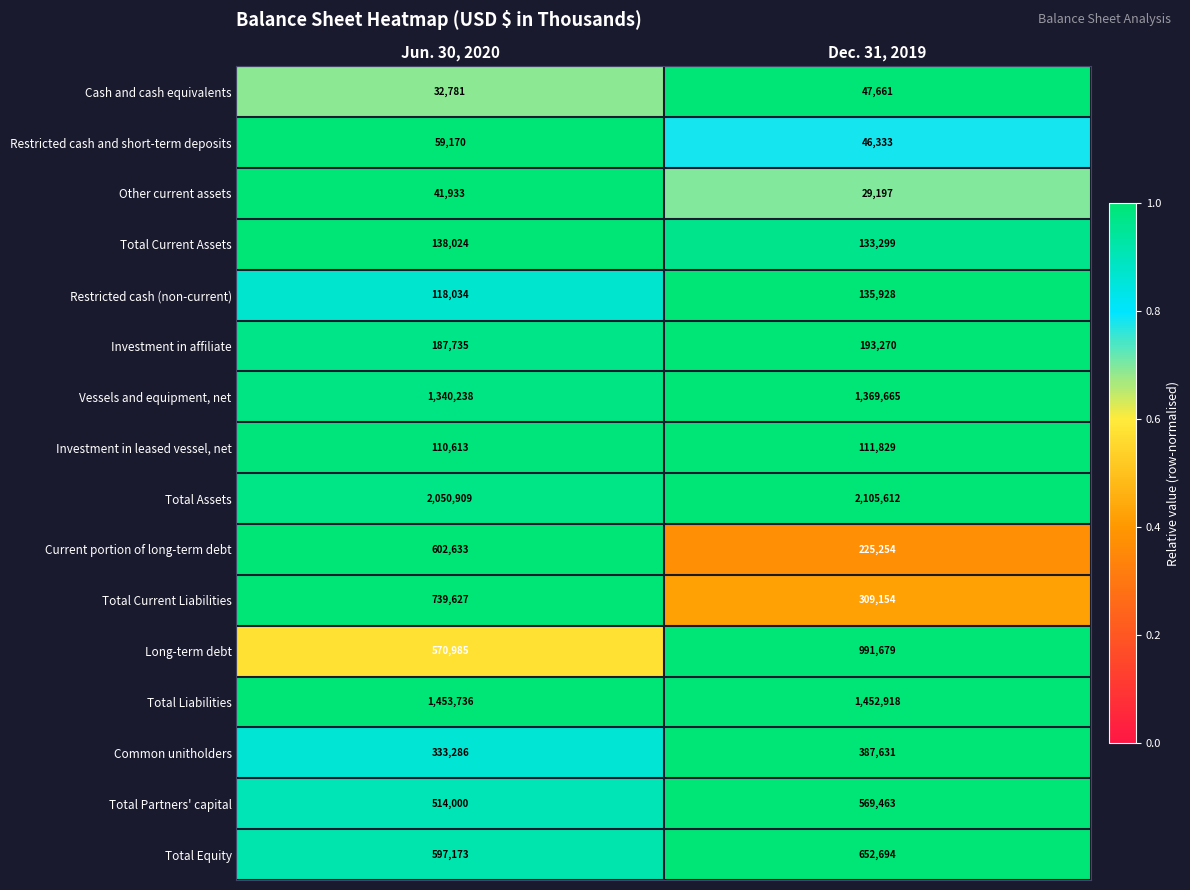

List the series in order of their peak value, lowest first.

Other current assets, Cash and cash equivalents, Restricted cash and short-term deposits, Investment in leased vessel, net, Restricted cash (non-current), Total Current Assets, Investment in affiliate, Common unitholders, Total Partners' capital, Current portion of long-term debt, Total Equity, Total Current Liabilities, Long-term debt, Vessels and equipment, net, Total Liabilities, Total Assets